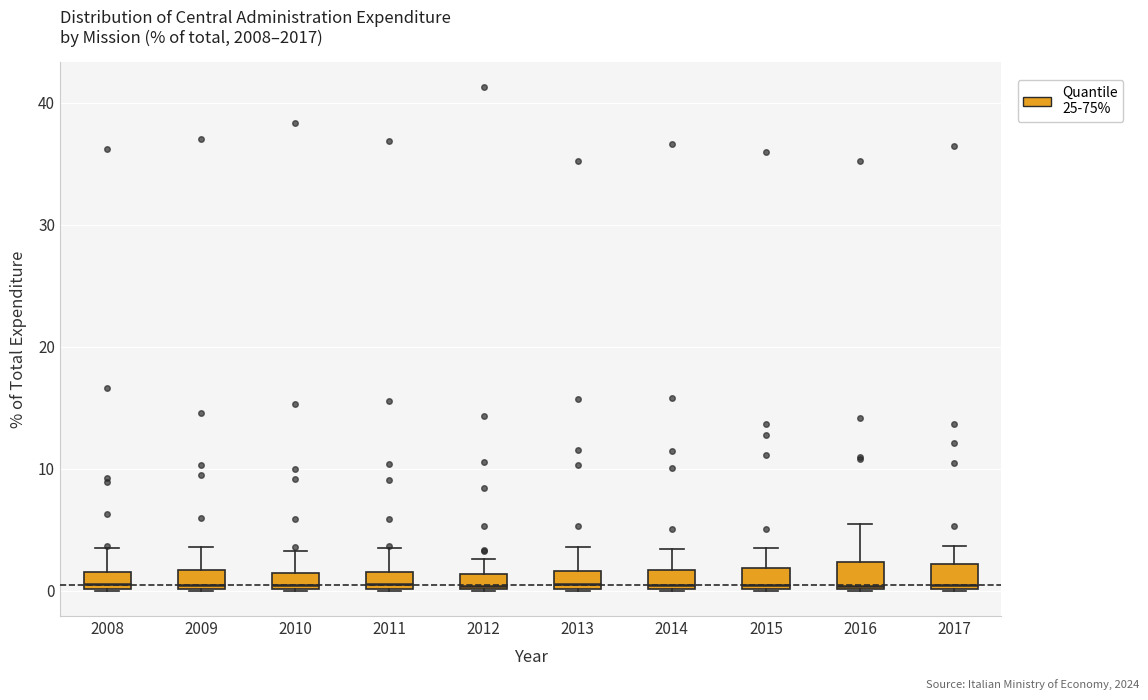

Where is the lower edge of the box at x = 2014 on the y-axis? The values are not printed on the chart, so give them approximately, as read against the axis.

0